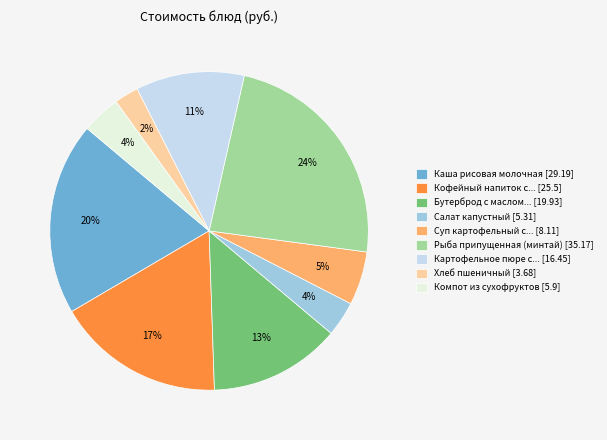

Combined, do Салат капустный [5.31] and Хлеб пшеничный [3.68] account for over 50%?

No